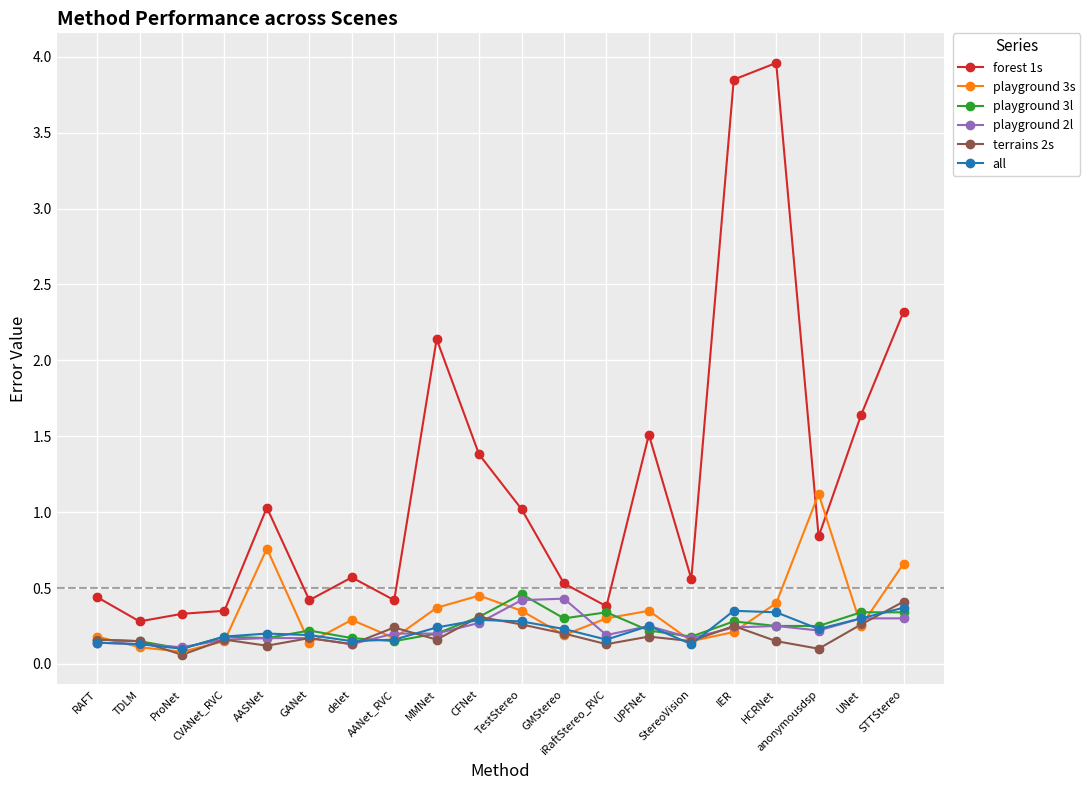

Is the value of playground 3s at delet greater than the value of terrains 2s at RAFT?

Yes